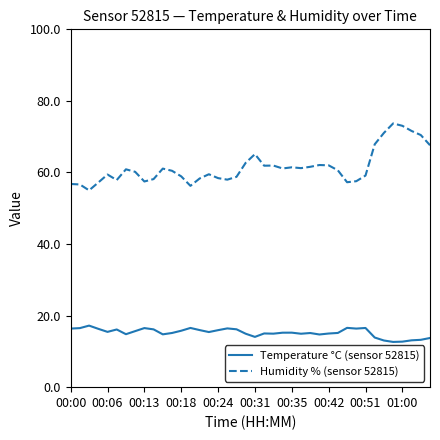

What is the average value of the Temperature °C (sensor 52815) series?

15.2